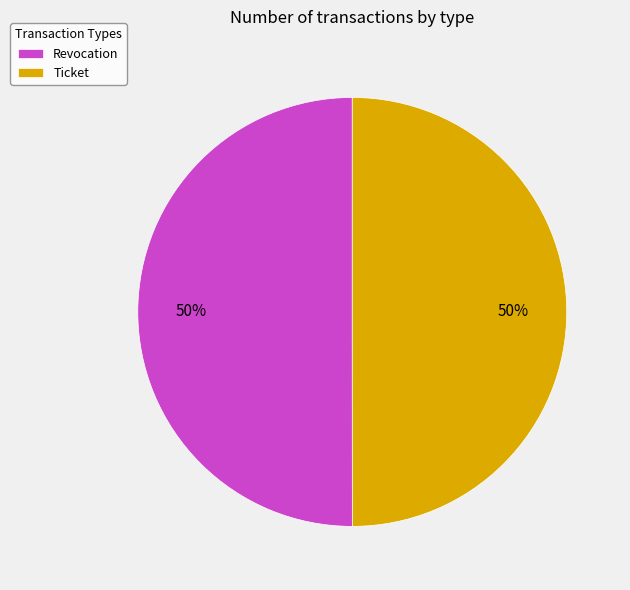

The Revocation slice represents 50% of the pie. True or false?

True